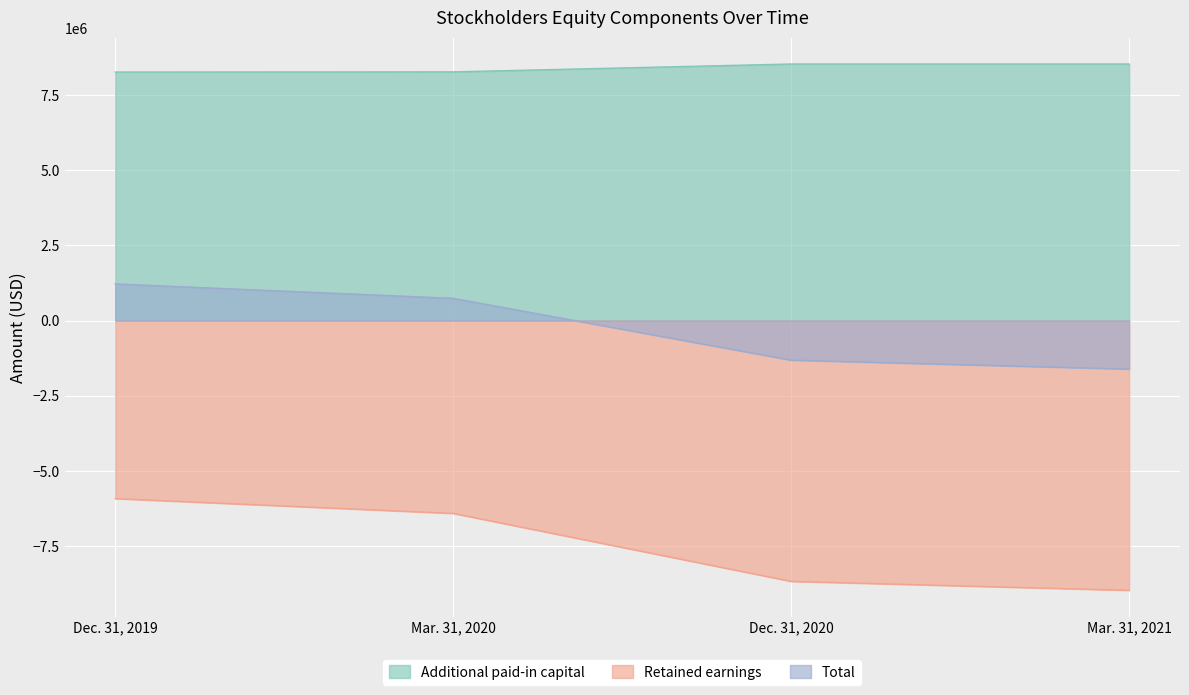

What is the minimum value shown in the chart?

-8977218